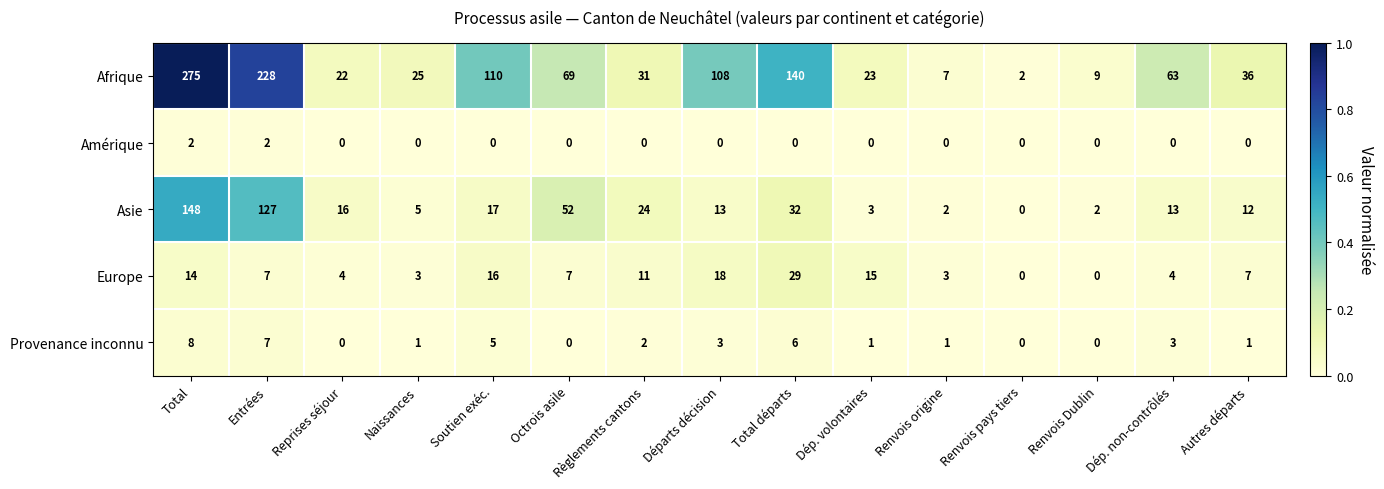

Which label corresponds to the largest value in the chart?

Total